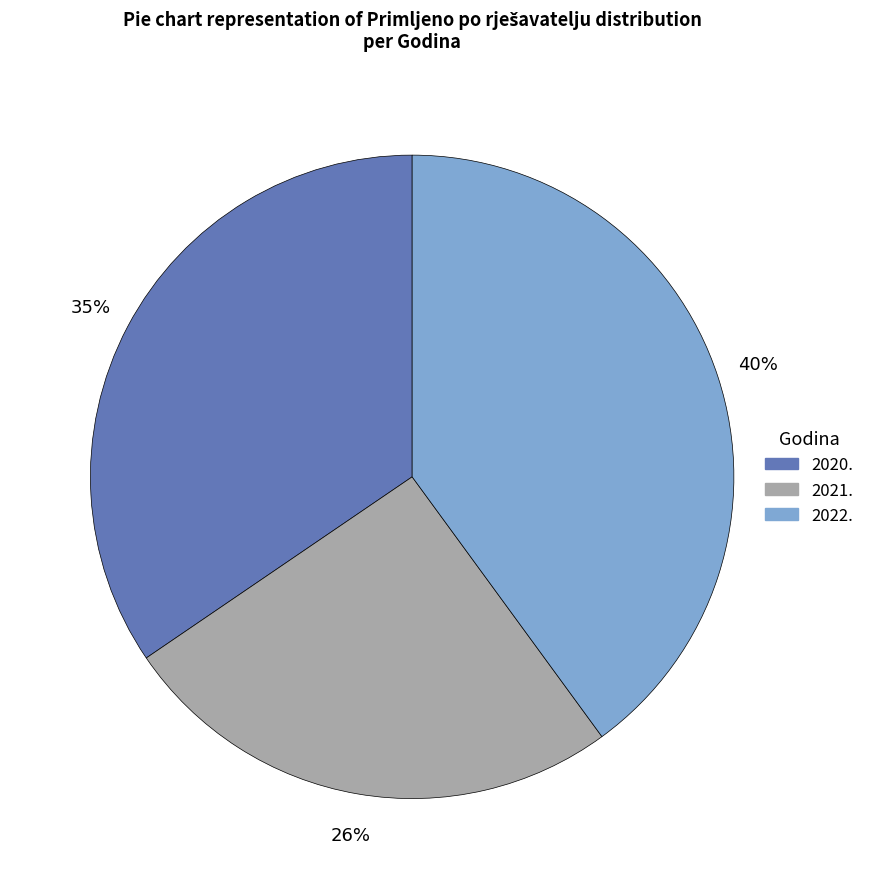

The 2022. slice represents 28% of the pie. True or false?

False